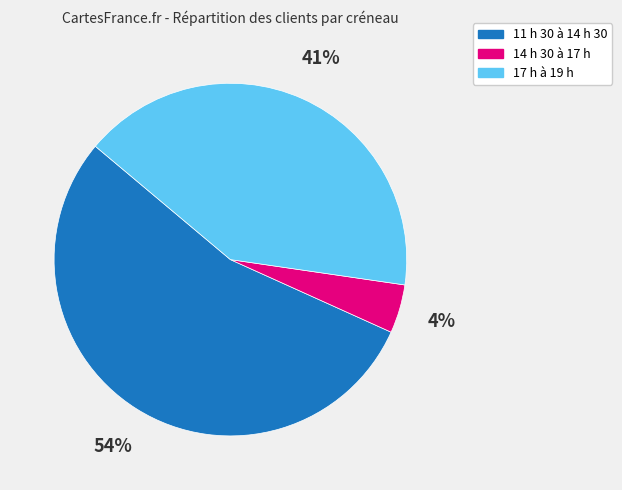

What is the majority slice?

11 h 30 à 14 h 30